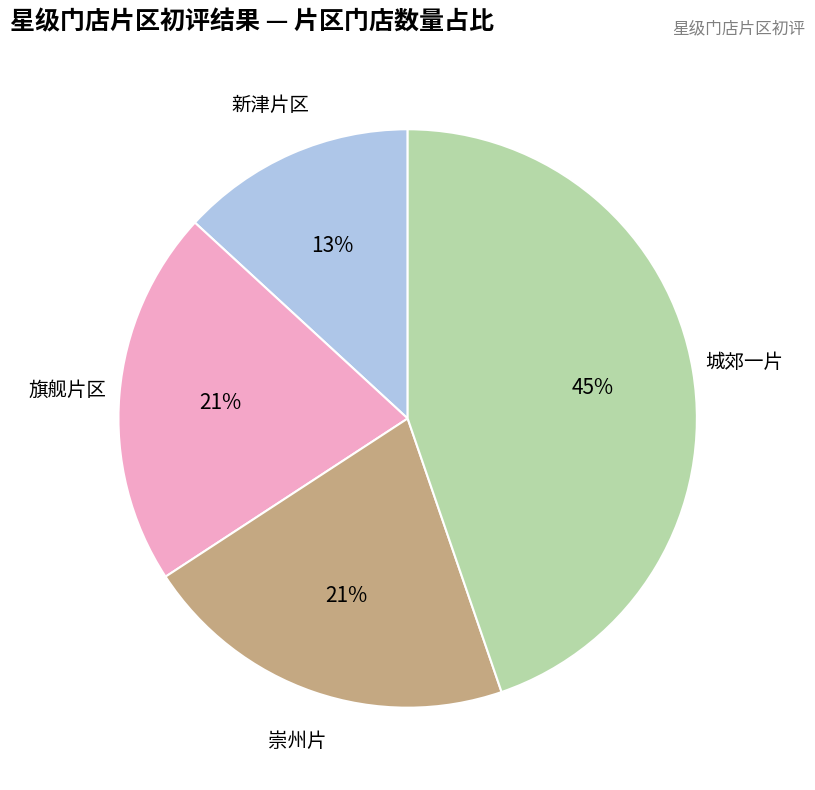

To the nearest percent, what is the average slice percentage?

25%